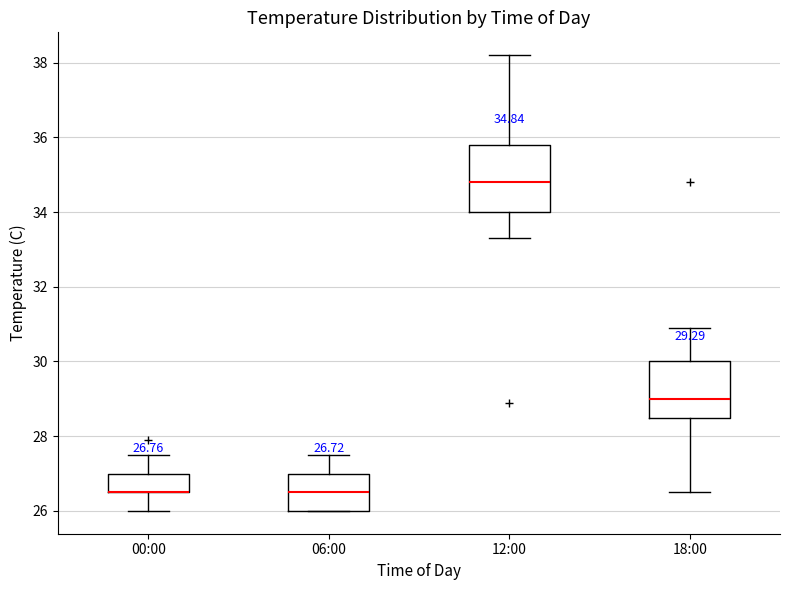

Comparing the boxes themselves (not the whiskers), which one is the tallest?

12:00